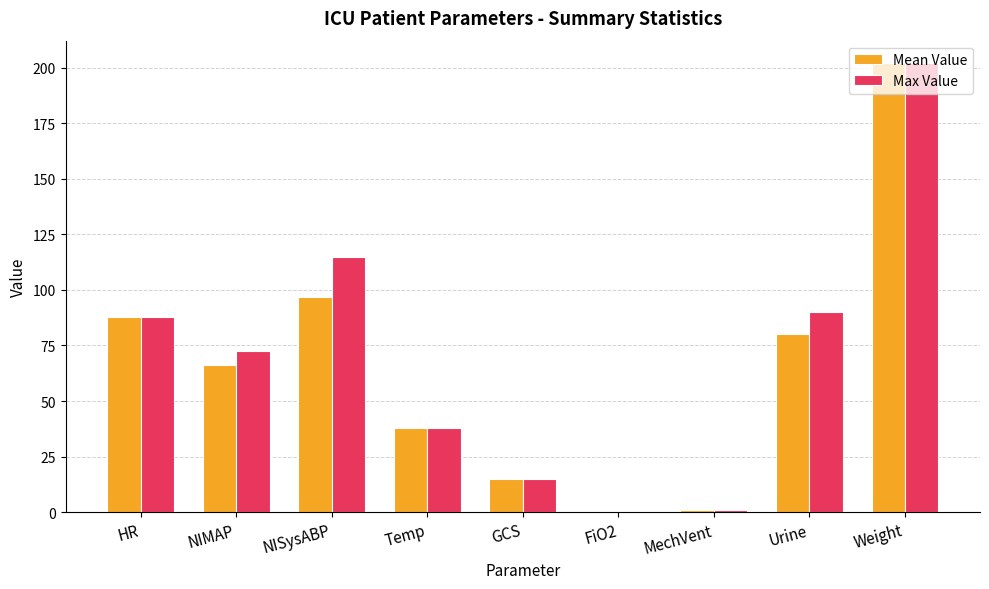

At which label does Max Value first exceed 72?

HR